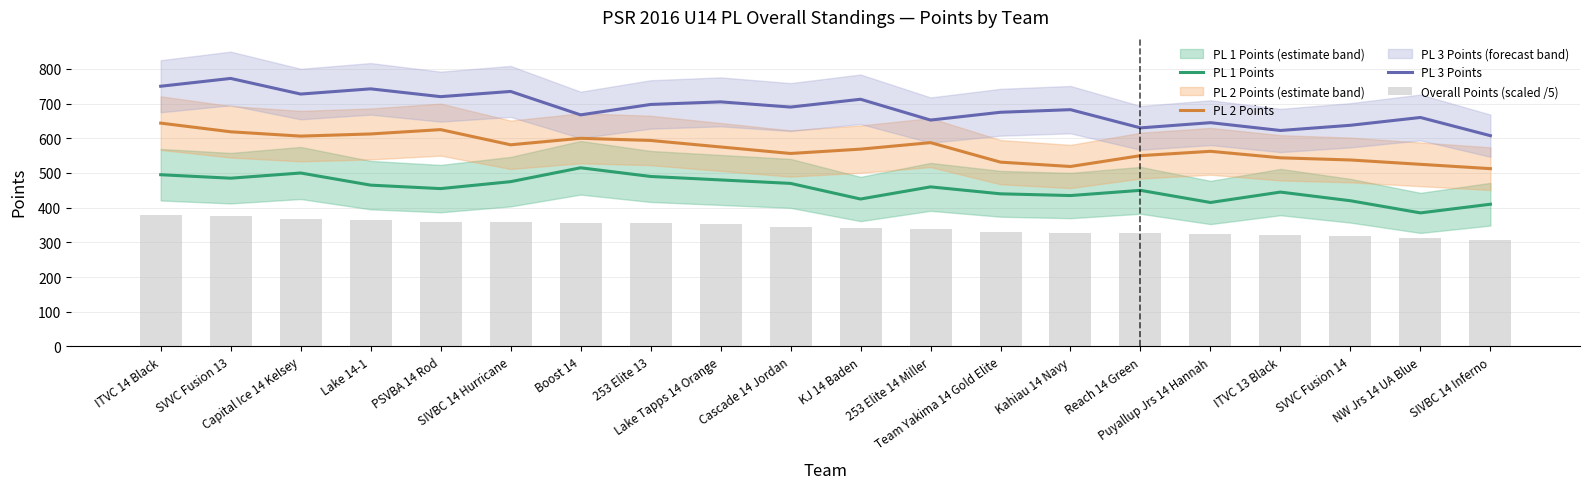

Rank the series at Reach 14 Green from highest to lowest value.

PL 3 Points, PL 2 Points, PL 1 Points, Overall Points (scaled /5)